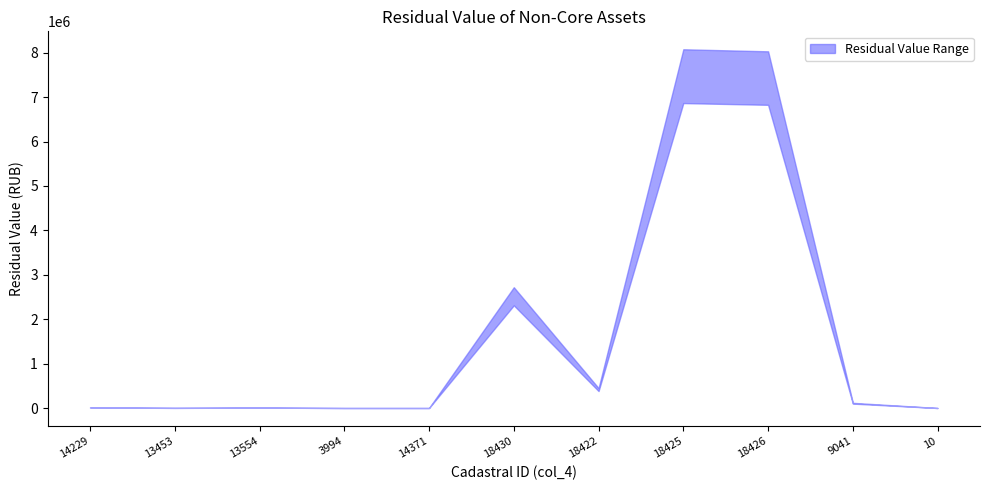

What is the sum of the values at 18425 and 10?

8078276.2